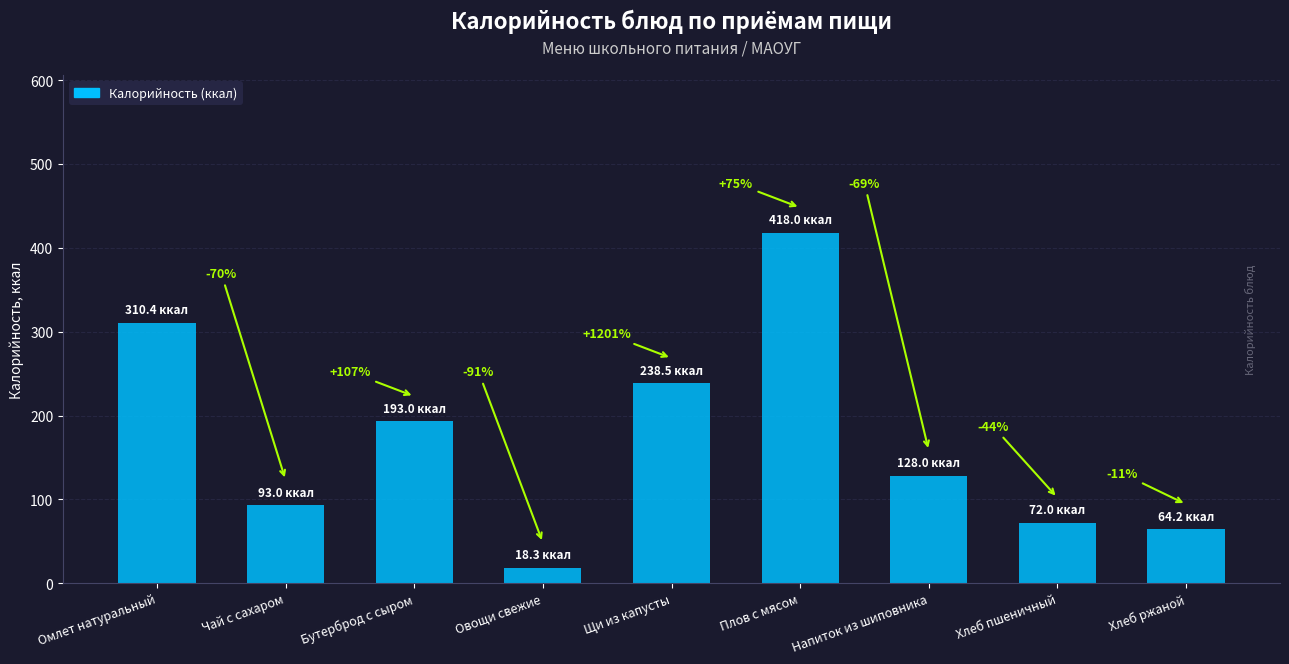

At which category does the chart reach its minimum across all series?

Овощи свежие